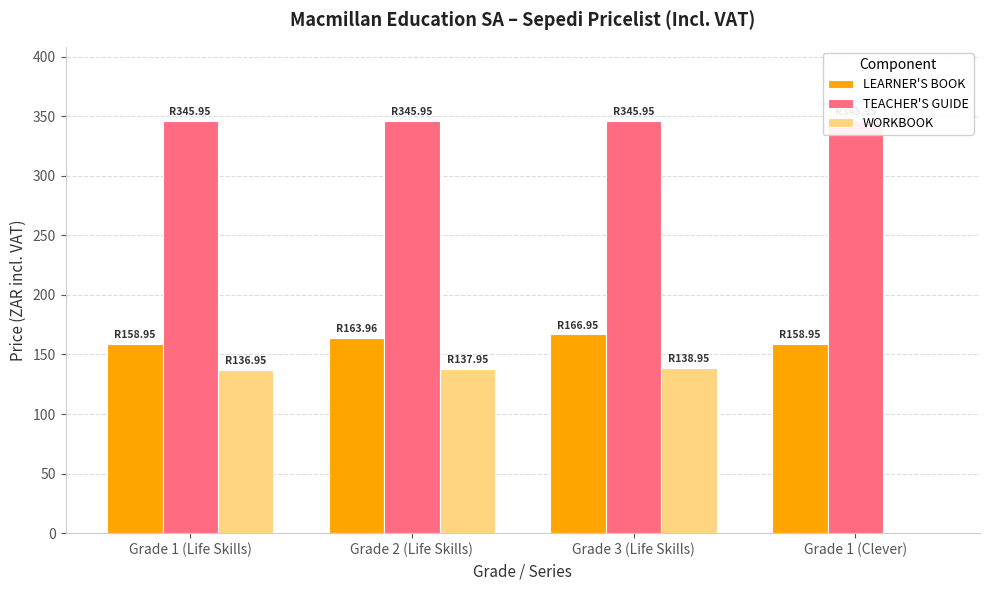

List the labels in order of TEACHER'S GUIDE value, smallest first.

Grade 1 (Life Skills), Grade 2 (Life Skills), Grade 3 (Life Skills), Grade 1 (Clever)